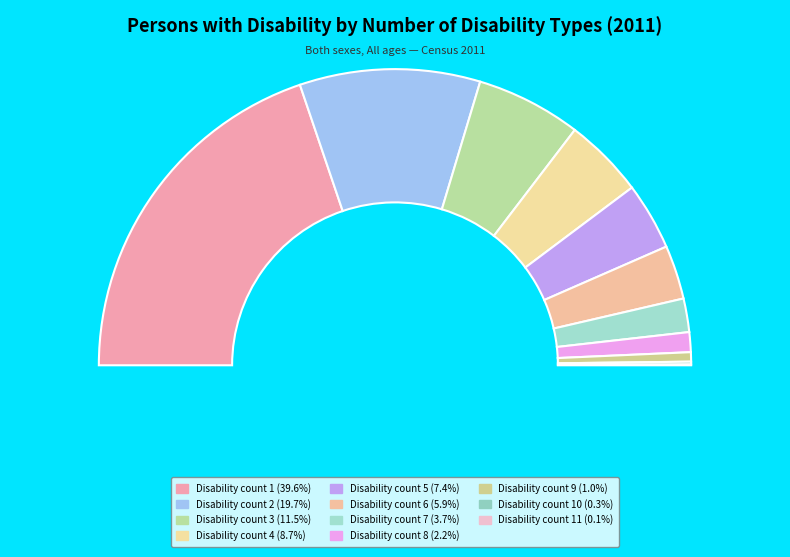

What is the total percentage of 9 and 1?

40.6%